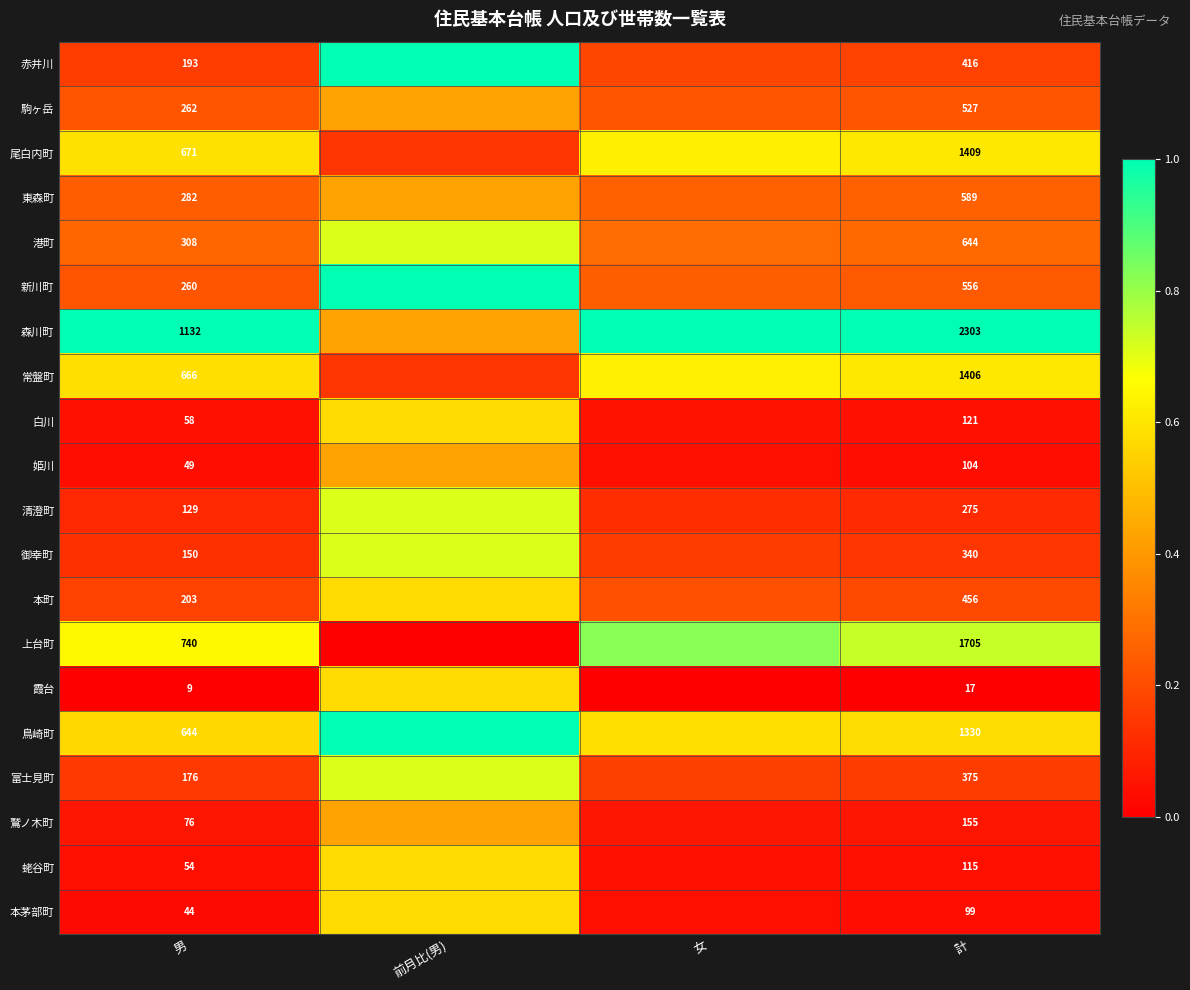

Which category has the lowest value across all series?

前月比(男)